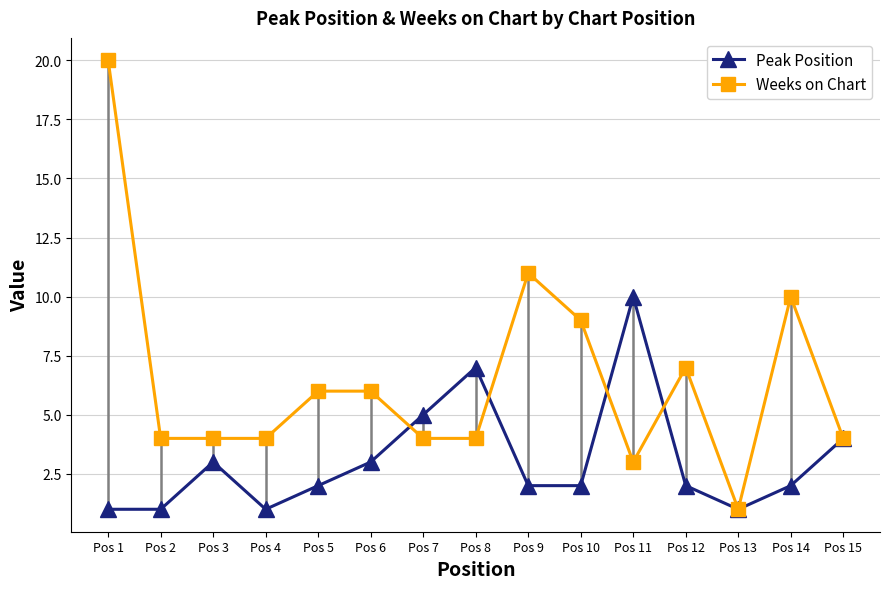

True or false: Weeks on Chart has more than 0 interior local peaks.

True